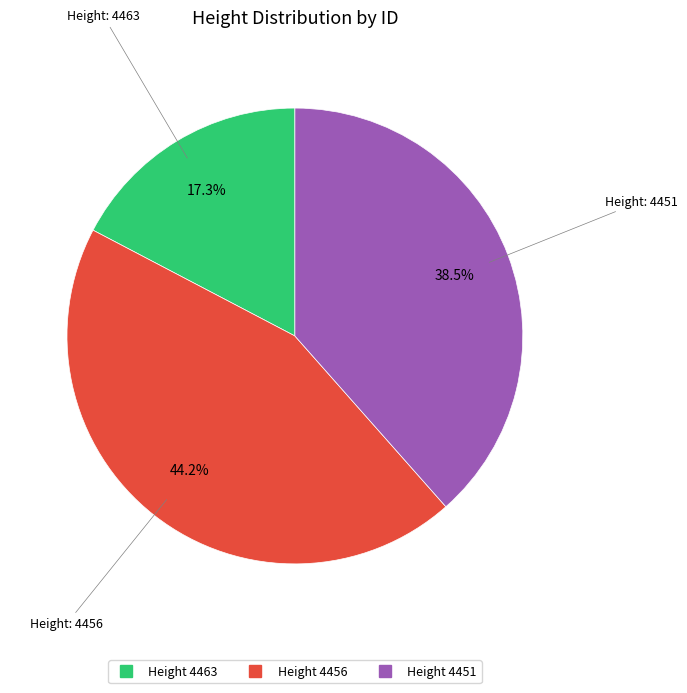

To the nearest percent, what is the difference between the largest and smallest slice percentages?

27%